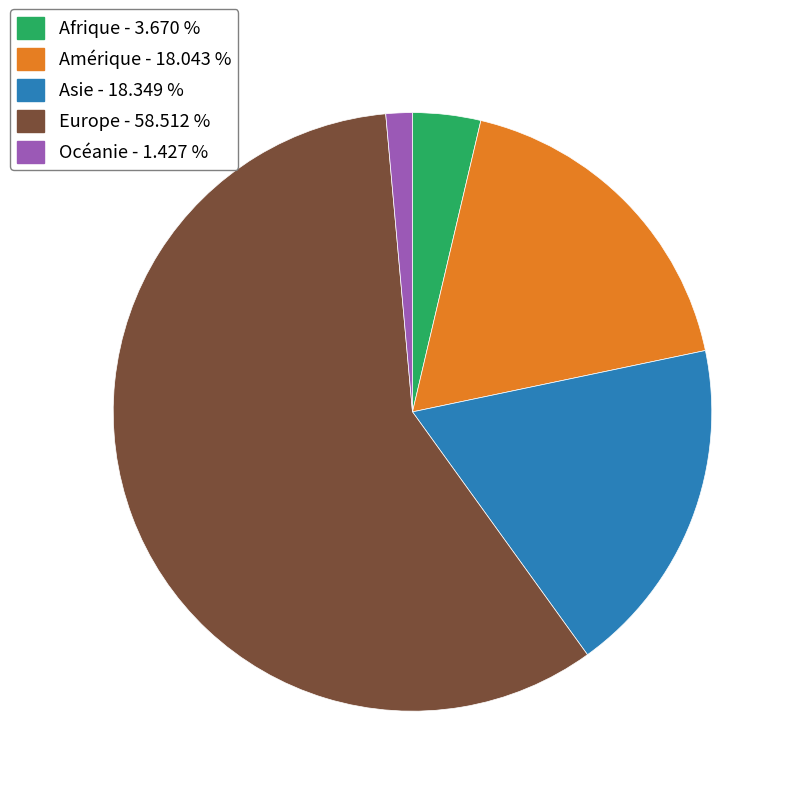

Approximately how many times larger is the value at Asie - 18.349 % compared to Amérique - 18.043 %?

1.0